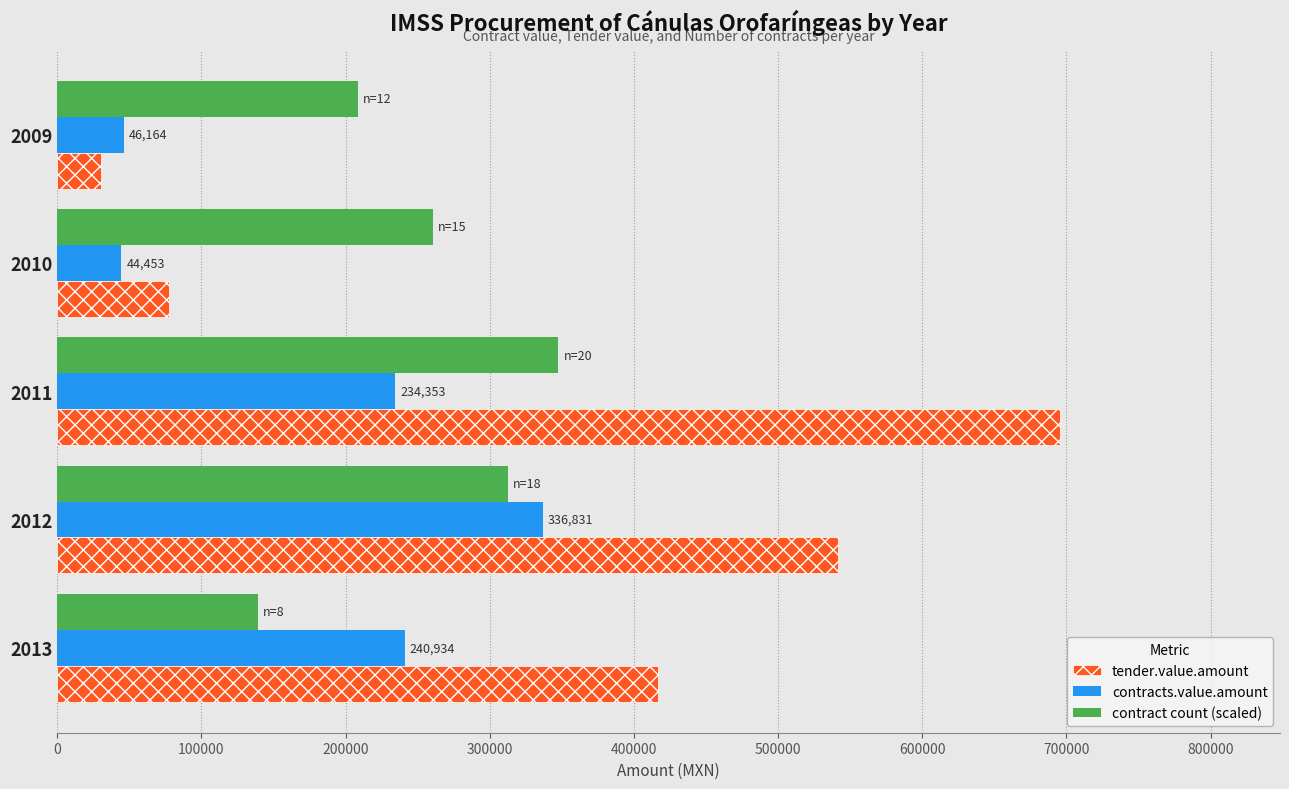

What is the sum of the contracts.value.amount values at 2009 and 2011?

280517.2